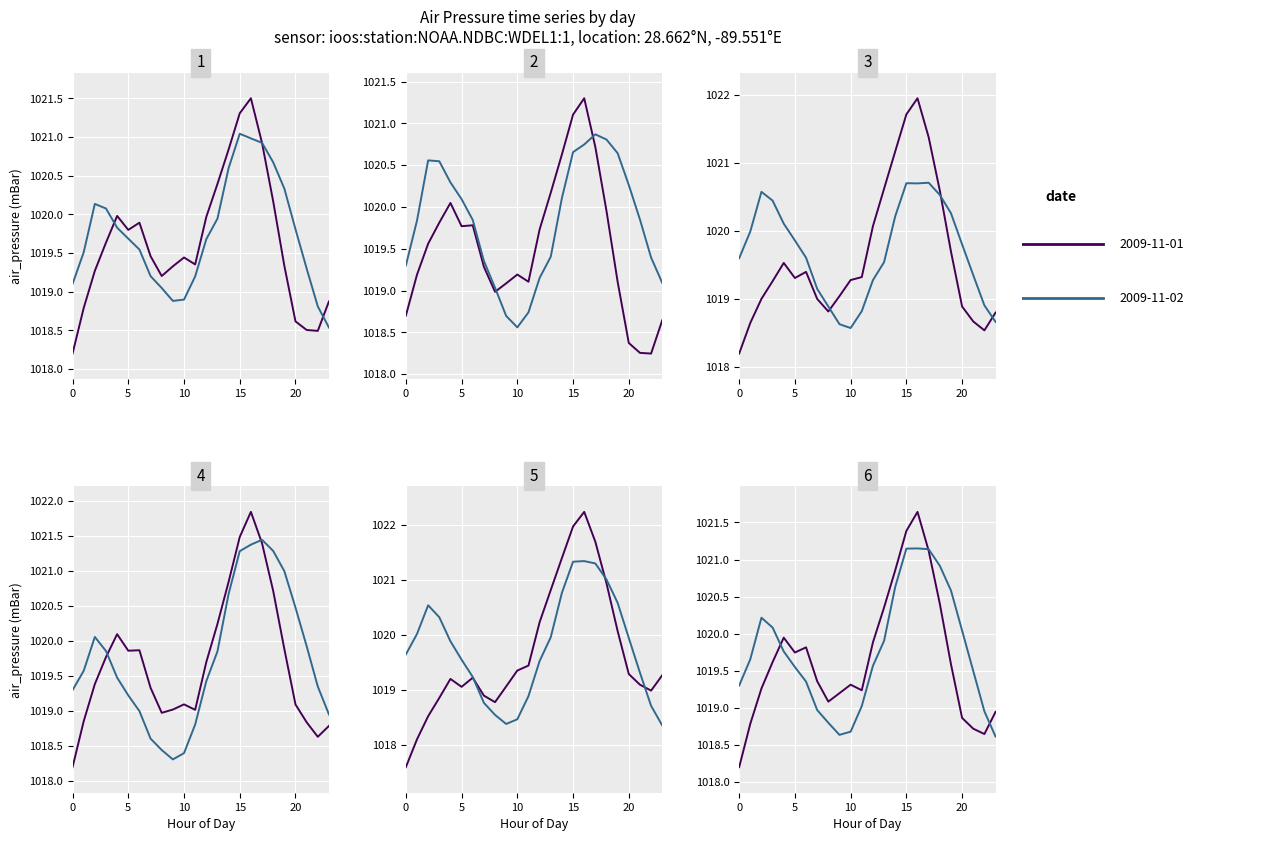

What position from the left is 2009-11-01T01:30?

2